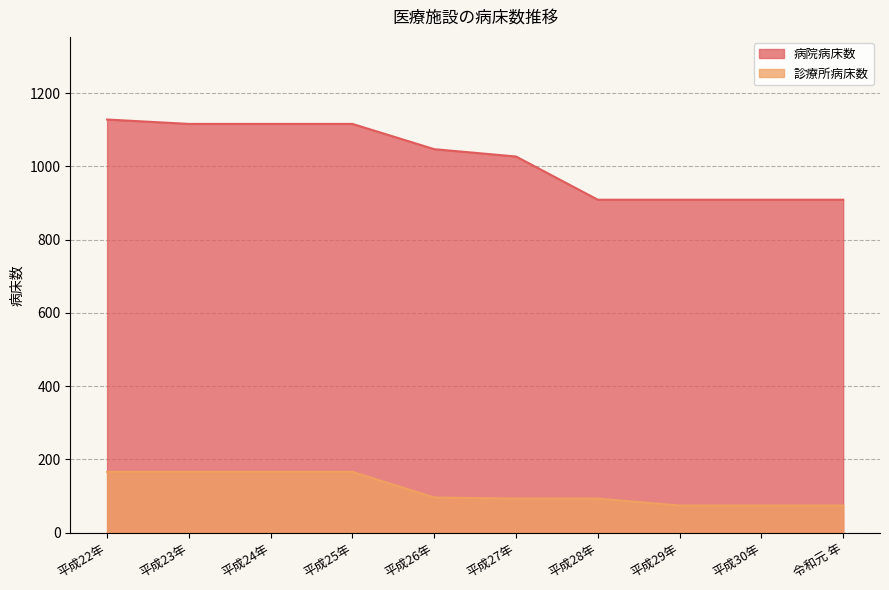

Between 平成22年 and 令和元 年, which series saw the biggest shift?

病院病床数